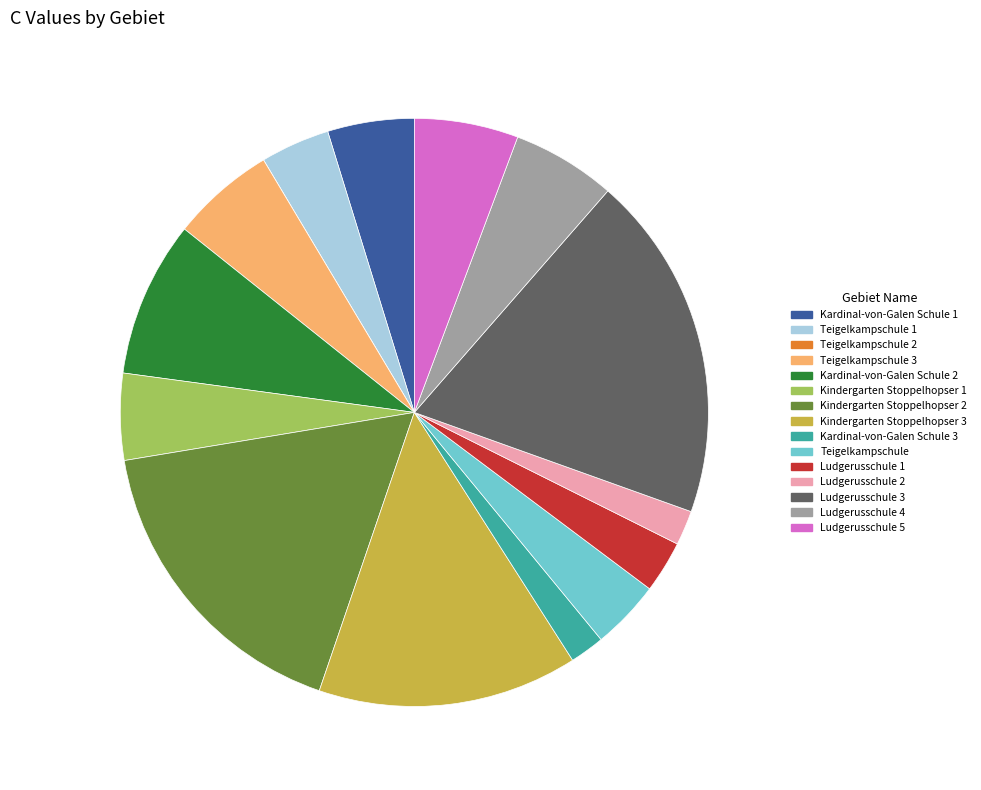

Does any single category account for the majority?

No